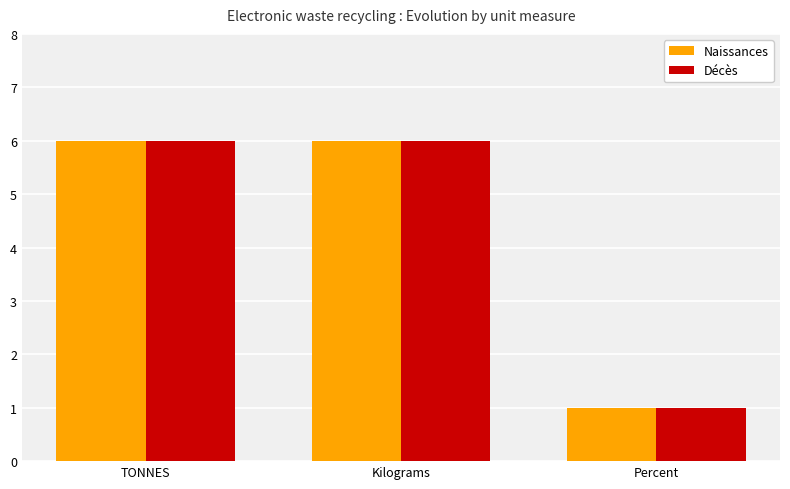

How many categories are shown in the chart?

3